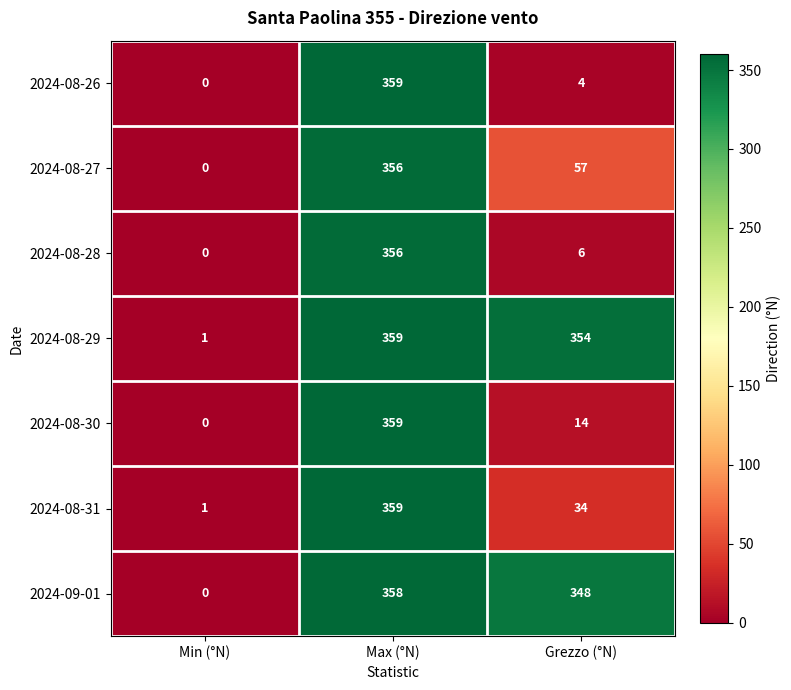

What is the difference between the 2024-08-27 values at Max (°N) and Grezzo (°N)?

299